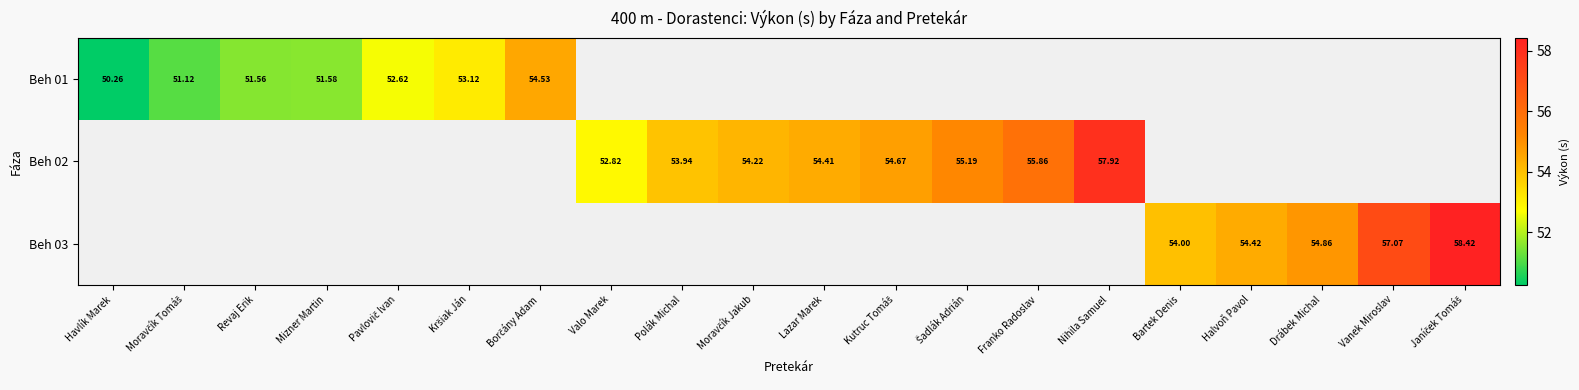

Is the value of Beh 02 at Nihila Samuel greater than the value of Beh 03 at Halvoň Pavol?

Yes